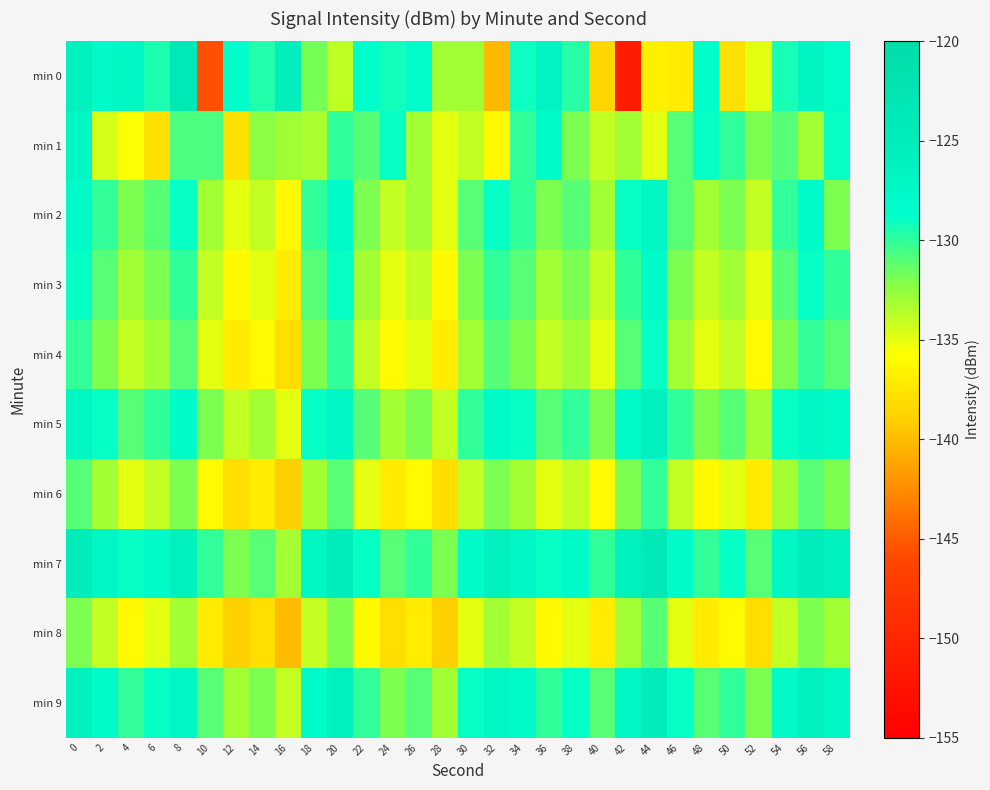

Which series has the largest total across all categories?

min 7